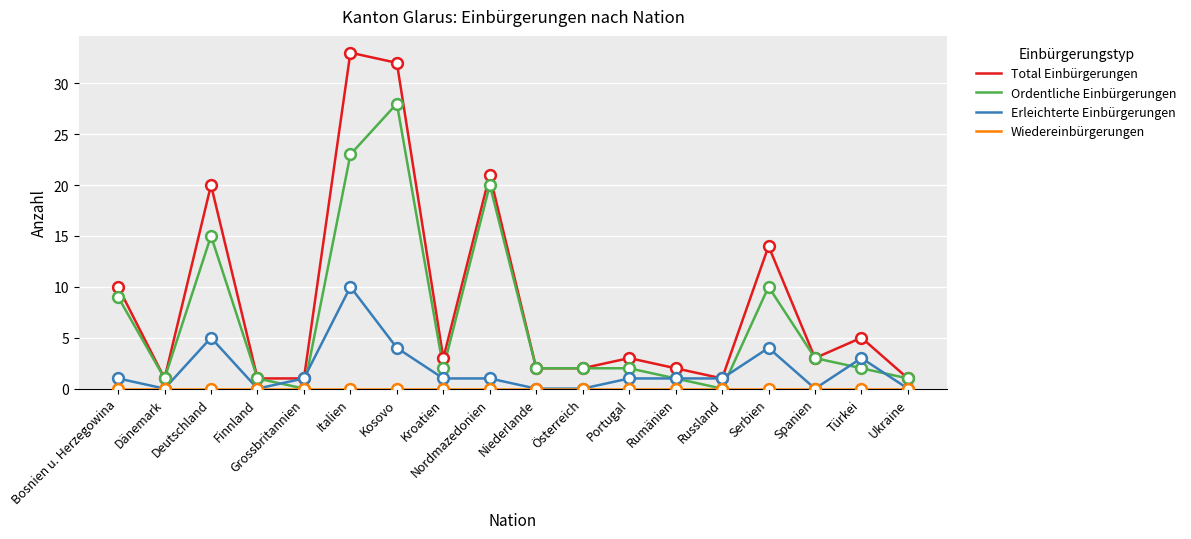

Which series changed the most between Finnland and Türkei?

Total Einbürgerungen